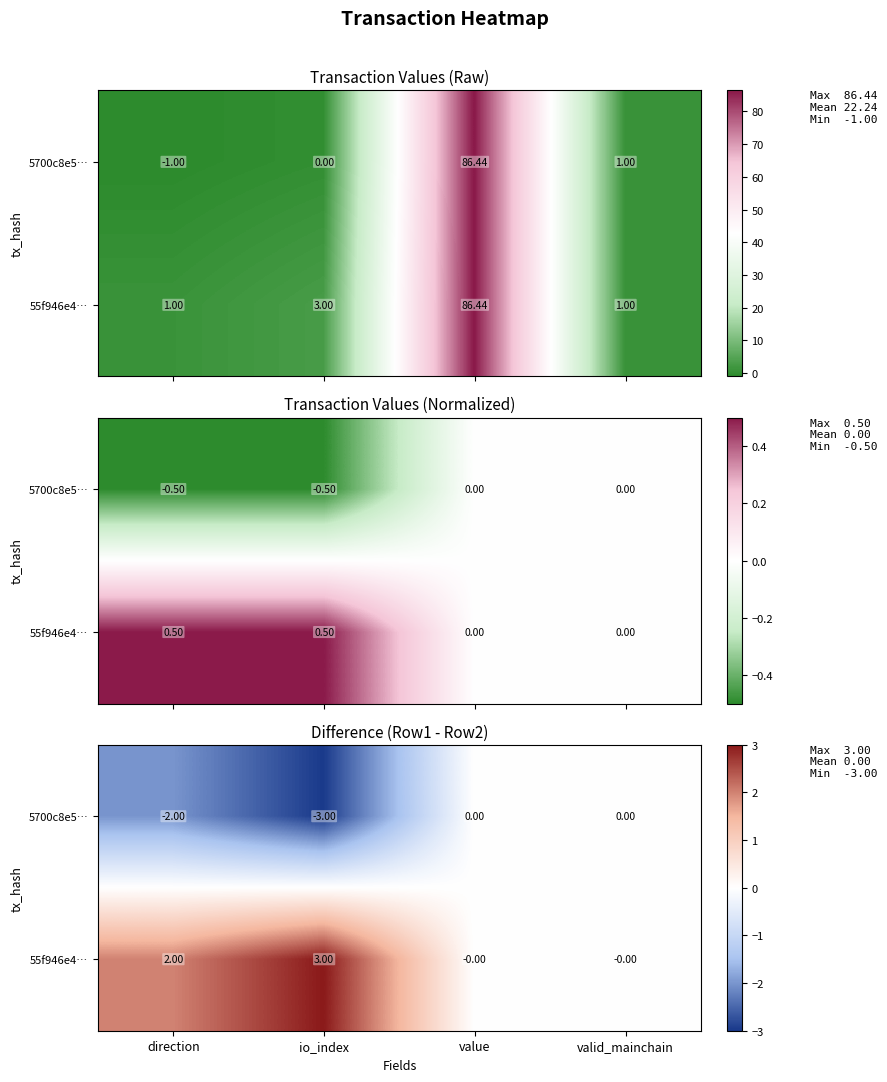

Which series has the largest total across all categories?

55f946e4…